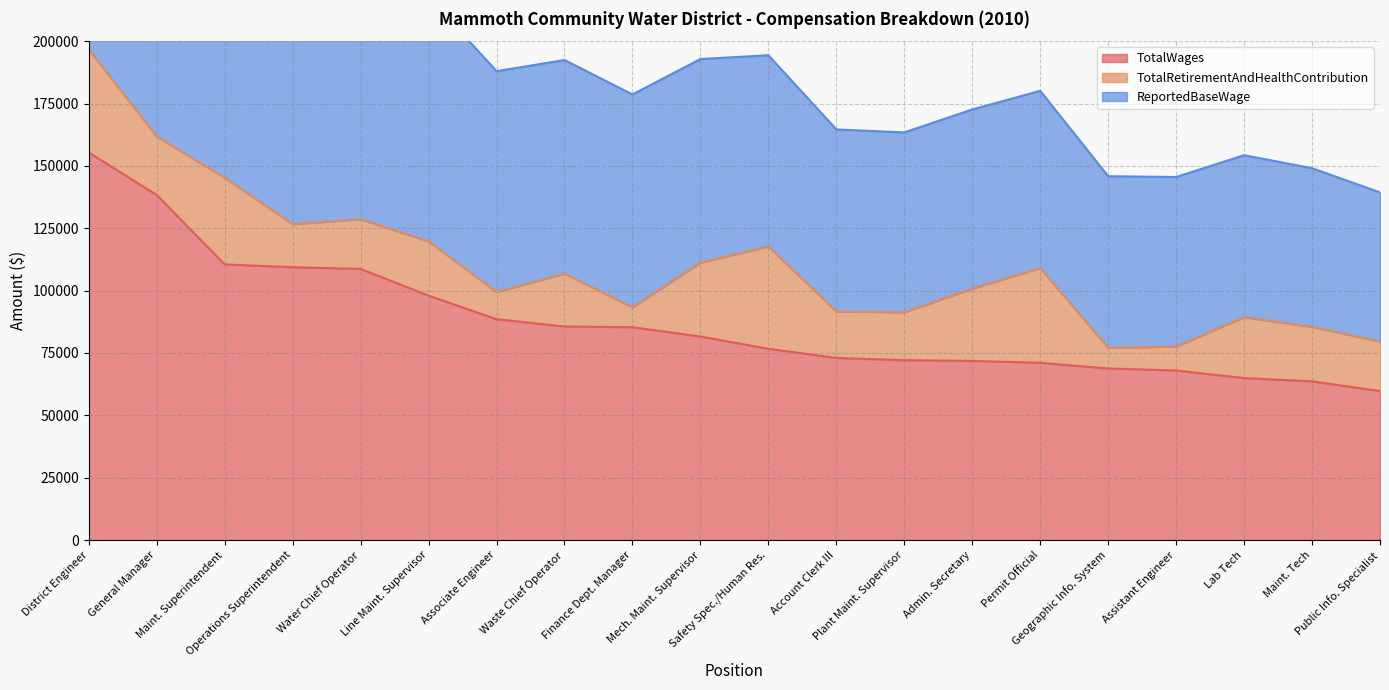

Which category has the lowest value in the TotalWages series?

Public Info. Specialist